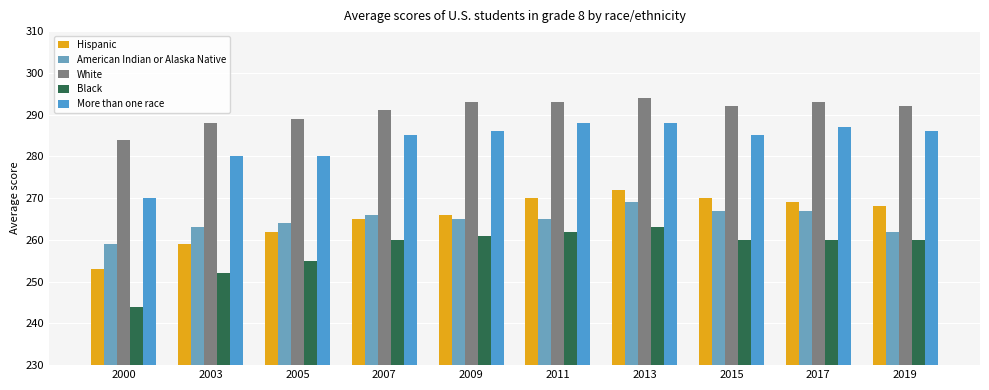

Reading left to right, extract all data points from this chart.

Hispanic: 253	259	262	265	266	270	272	270	269	268
American Indian or Alaska Native: 259	263	264	266	265	265	269	267	267	262
White: 284	288	289	291	293	293	294	292	293	292
Black: 244	252	255	260	261	262	263	260	260	260
More than one race: 270	280	280	285	286	288	288	285	287	286